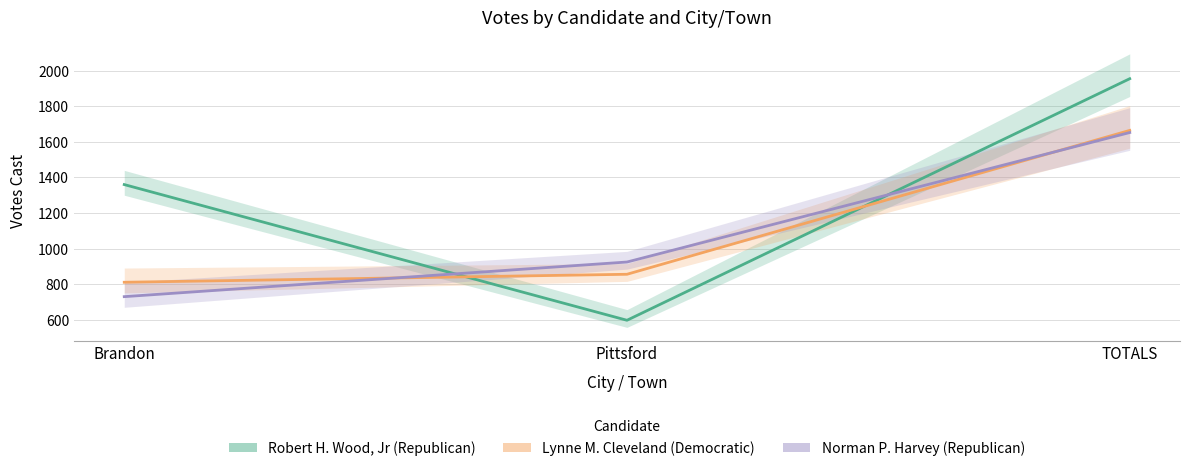

Which label corresponds to the smallest value in the chart?

Pittsford